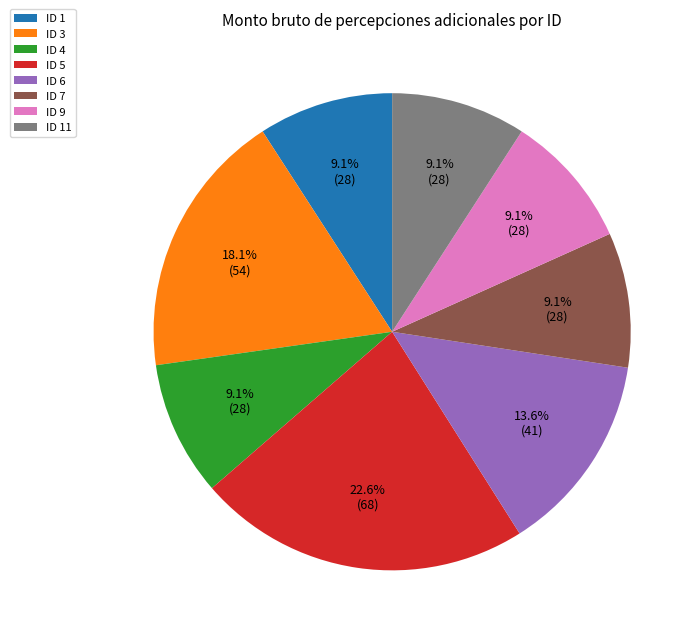

Combined, do ID 1 and ID 4 account for over 50%?

No